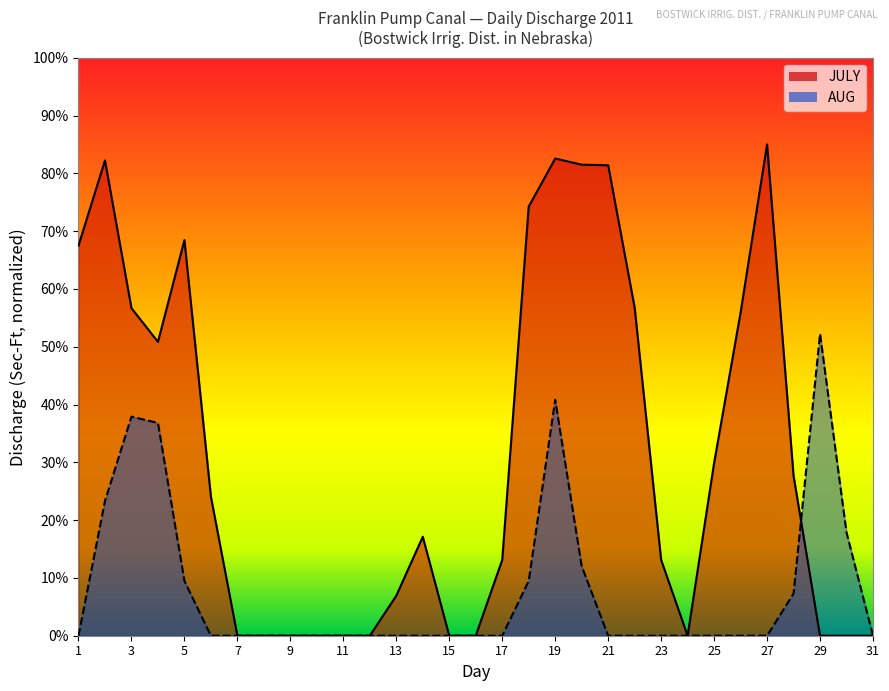

Which series has the widest spread of values?

JULY